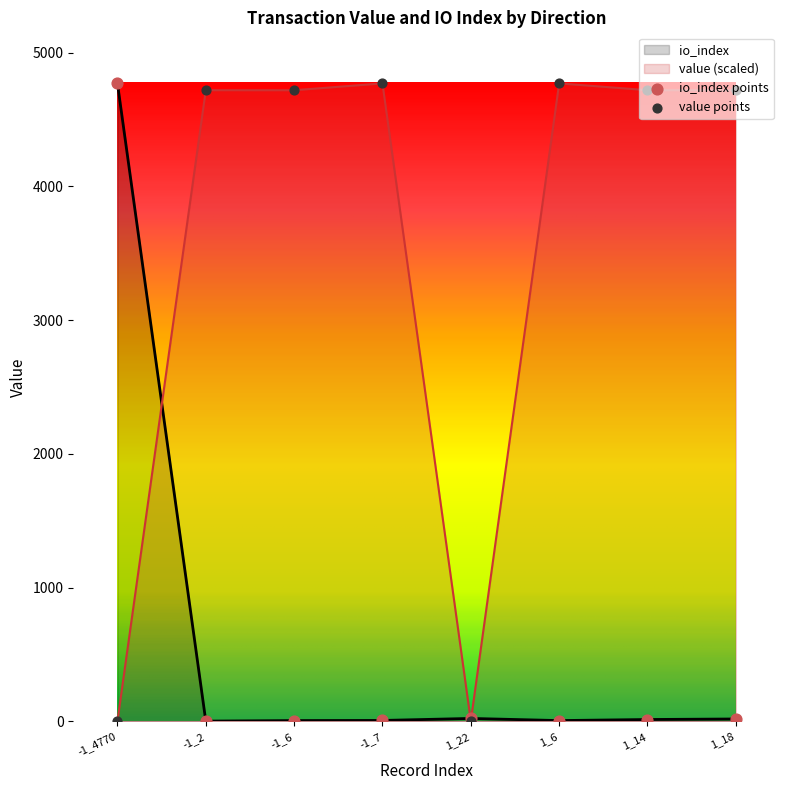

At how many categories does at least one series exceed 3401?

7